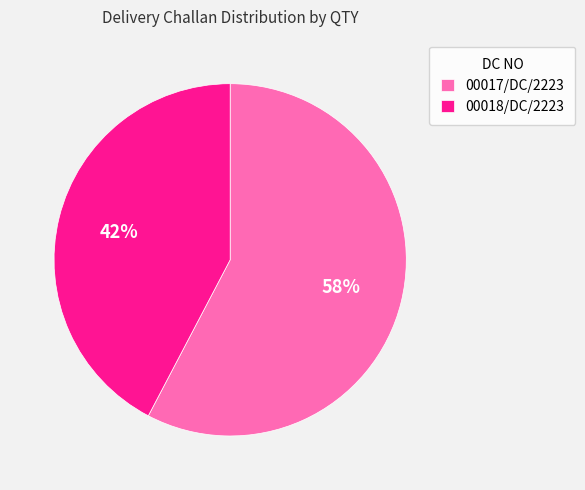

The 00017/DC/2223 slice represents 71% of the pie. True or false?

False